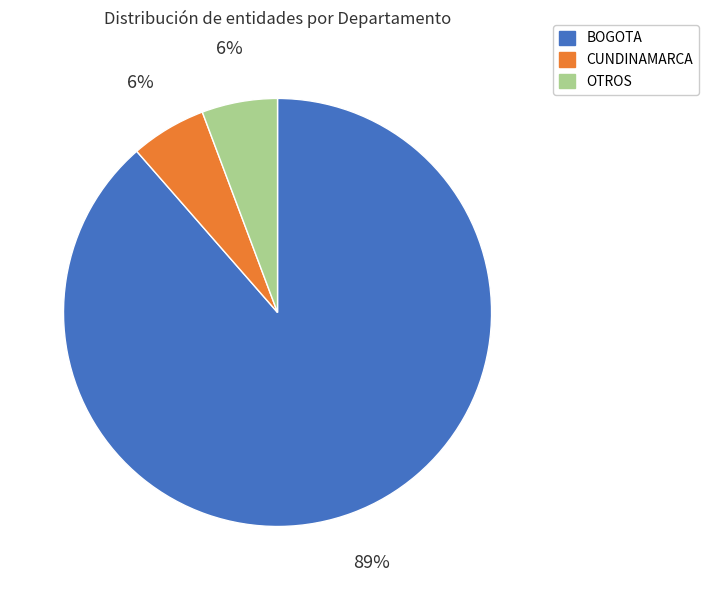

To the nearest percent, what is the average slice percentage?

33%